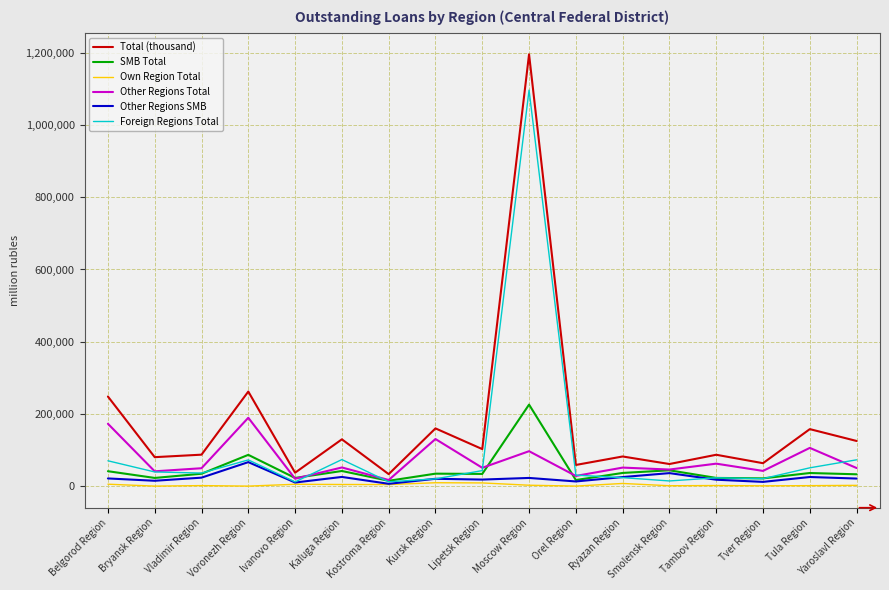

At which category is the sum across all series the highest?

Moscow Region